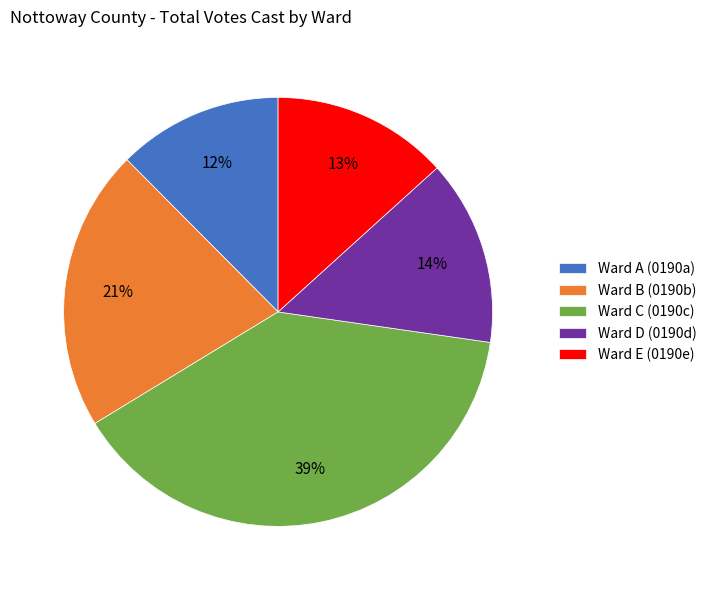

What percentage is the Ward A (0190a) slice, to the nearest percent?

12%